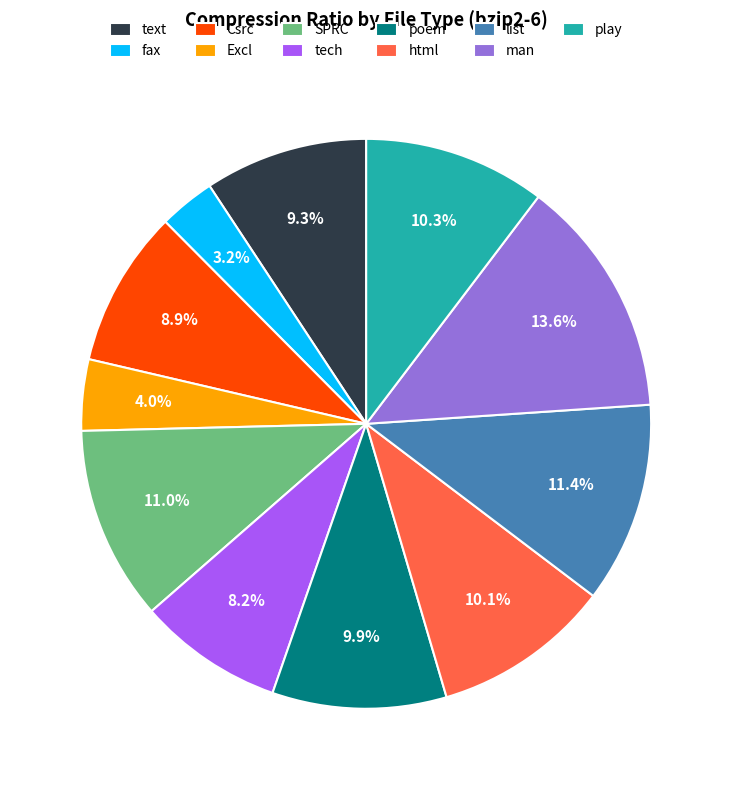

Is there a majority slice in this chart?

No